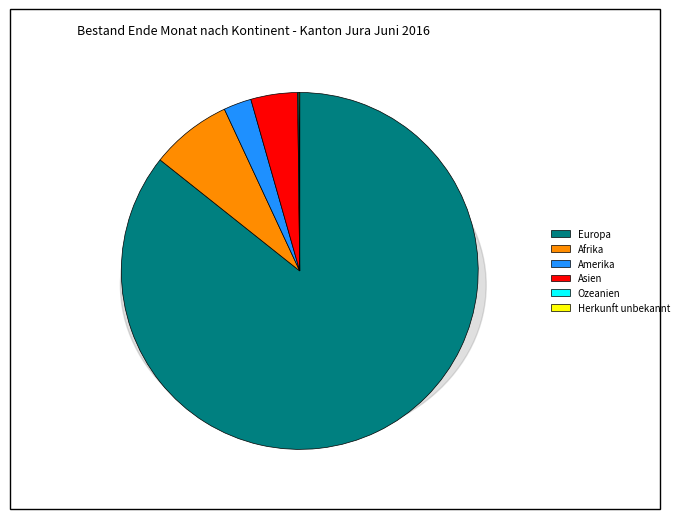

Rank the categories by value from lowest to highest.

Herkunft unbekannt, Ozeanien, Amerika, Asien, Afrika, Europa